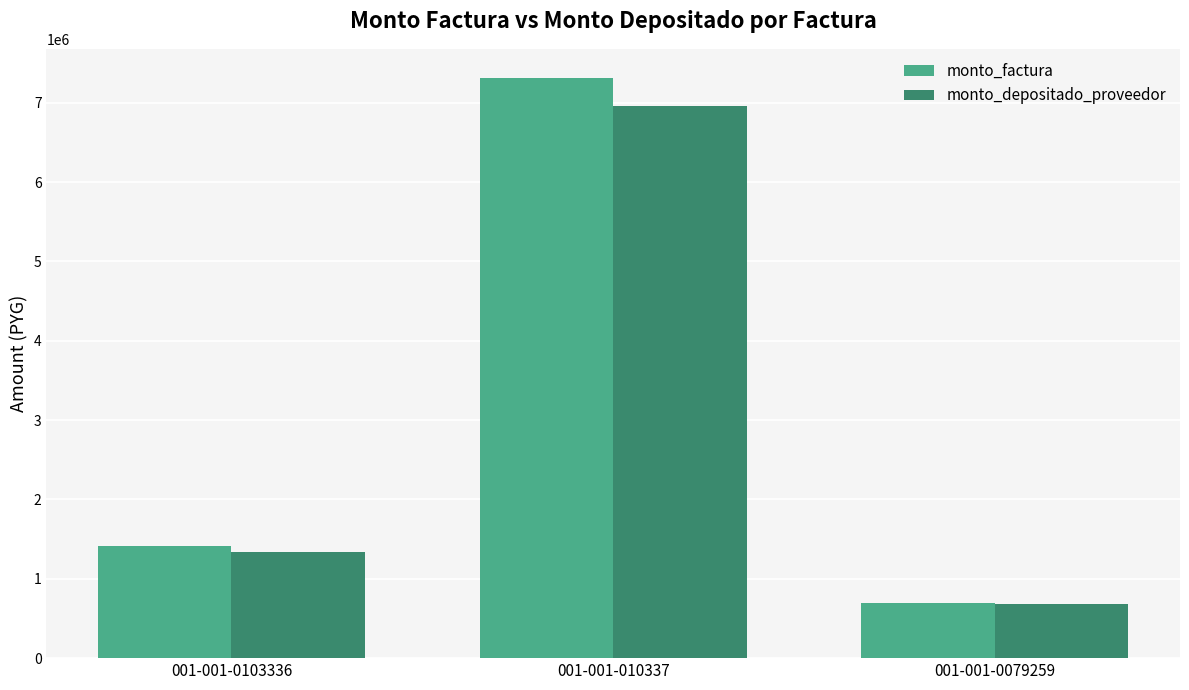

What is the value of the monto_factura bar at the 1st from the left?

1411870